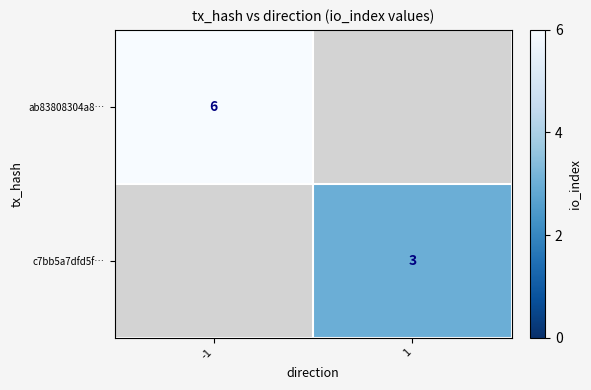

At which category is the sum across all series the highest?

-1